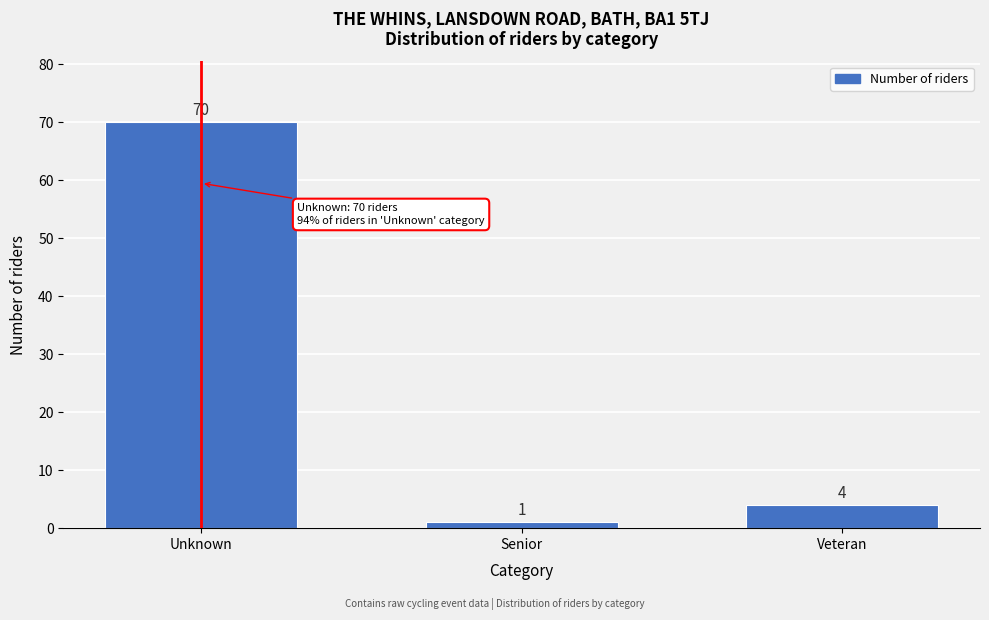

Reading right to left, list all the values displayed in this chart.

4	1	70